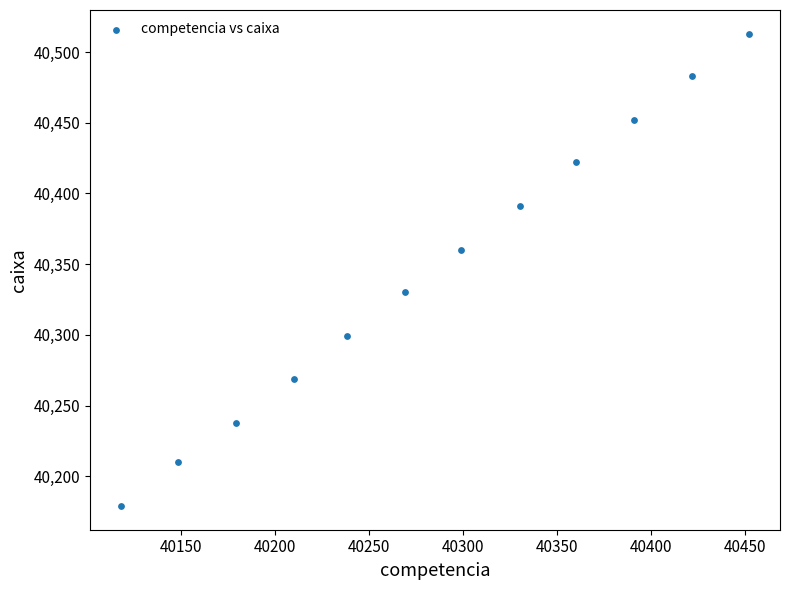

What is the average Y value?

40346